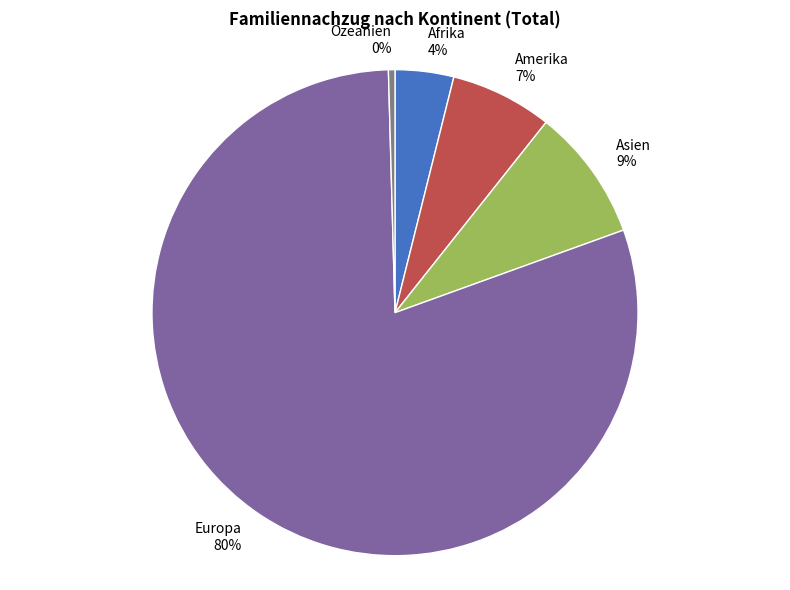

Does Ozeanien represent more than half of the total?

No